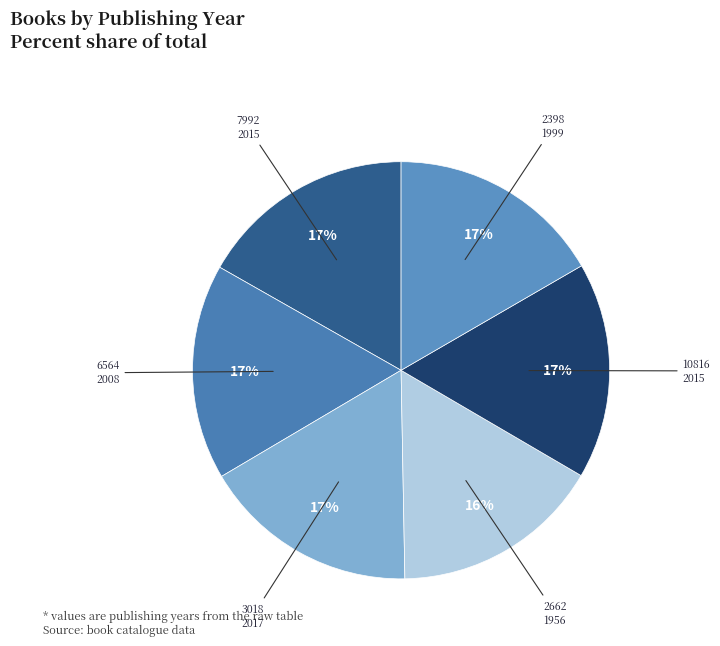

How many segments does this pie chart have?

6